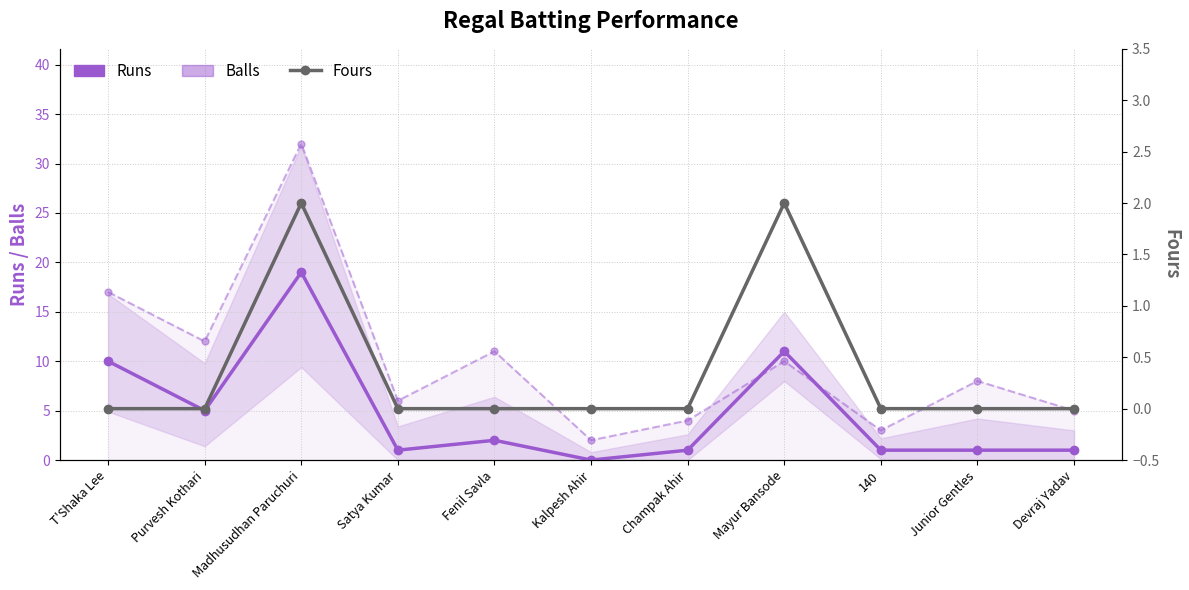

Is it true that Balls equals 6 at Satya Kumar?

True